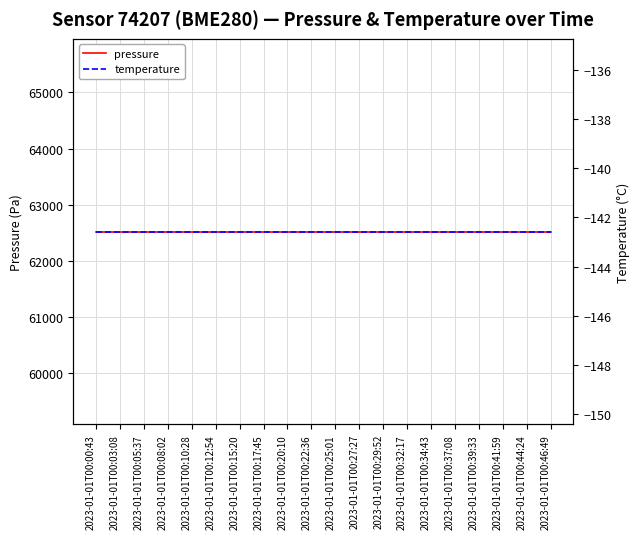

Which has a higher value, 2023-01-01T00:20:10 or 2023-01-01T00:05:37?

2023-01-01T00:20:10